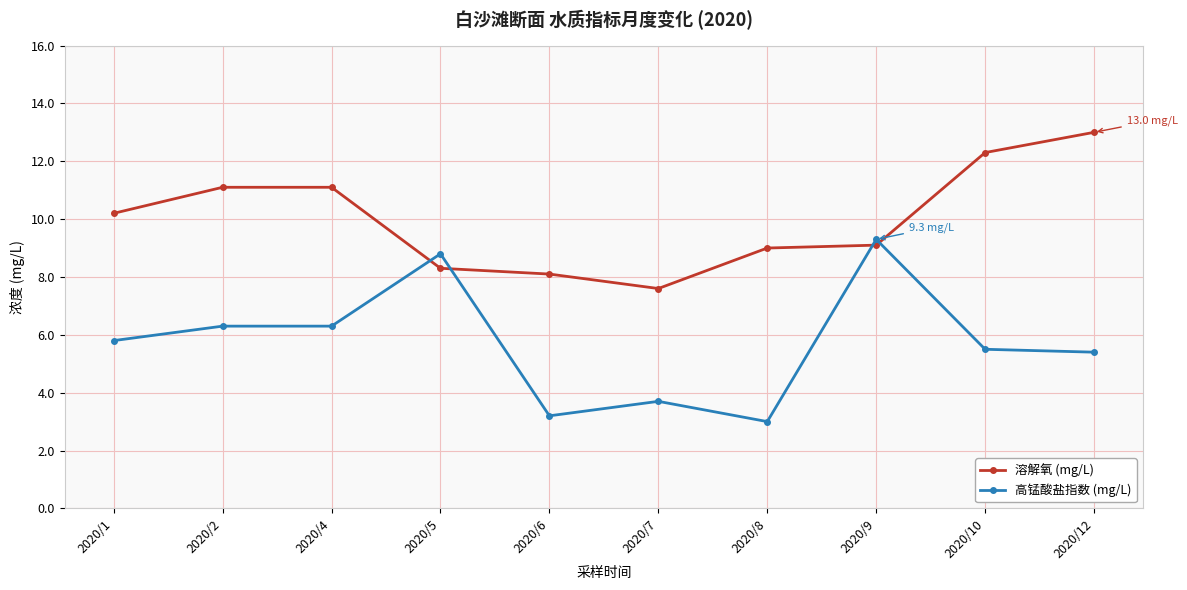

What are all the series names shown in the legend?

溶解氧 (mg/L), 高锰酸盐指数 (mg/L)